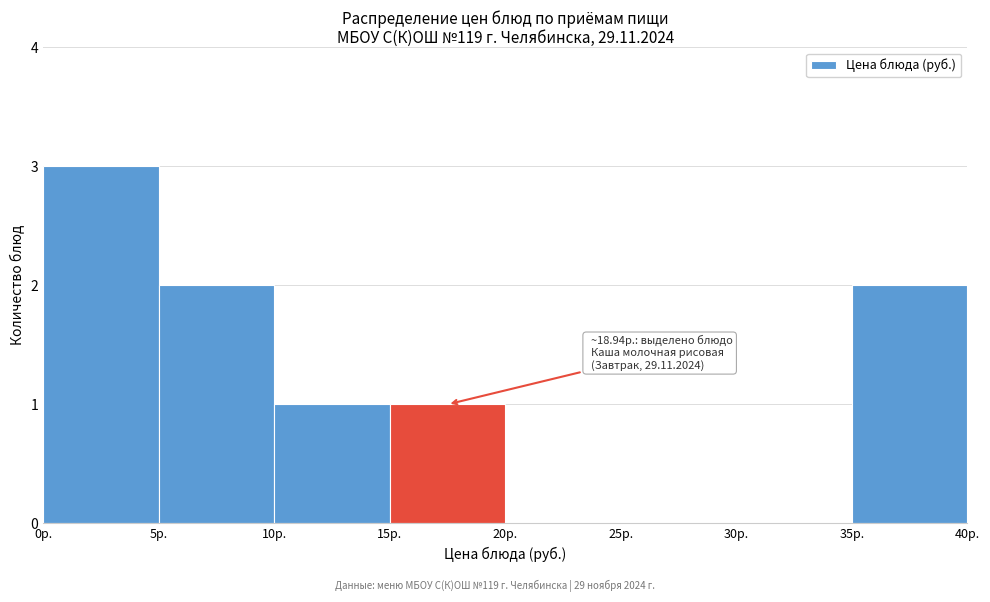

Over which range of the x-axis is the bar tallest?

0 to 5